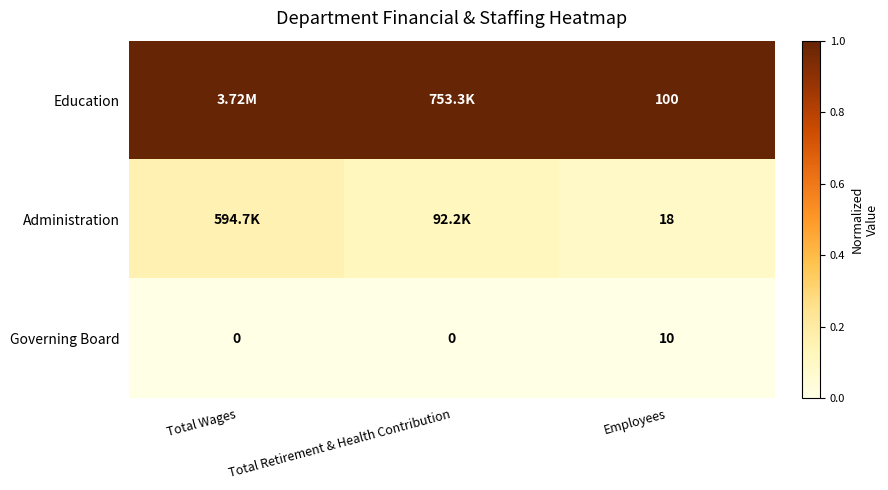

Rank the series at Employees from highest to lowest value.

Education, Administration, Governing Board